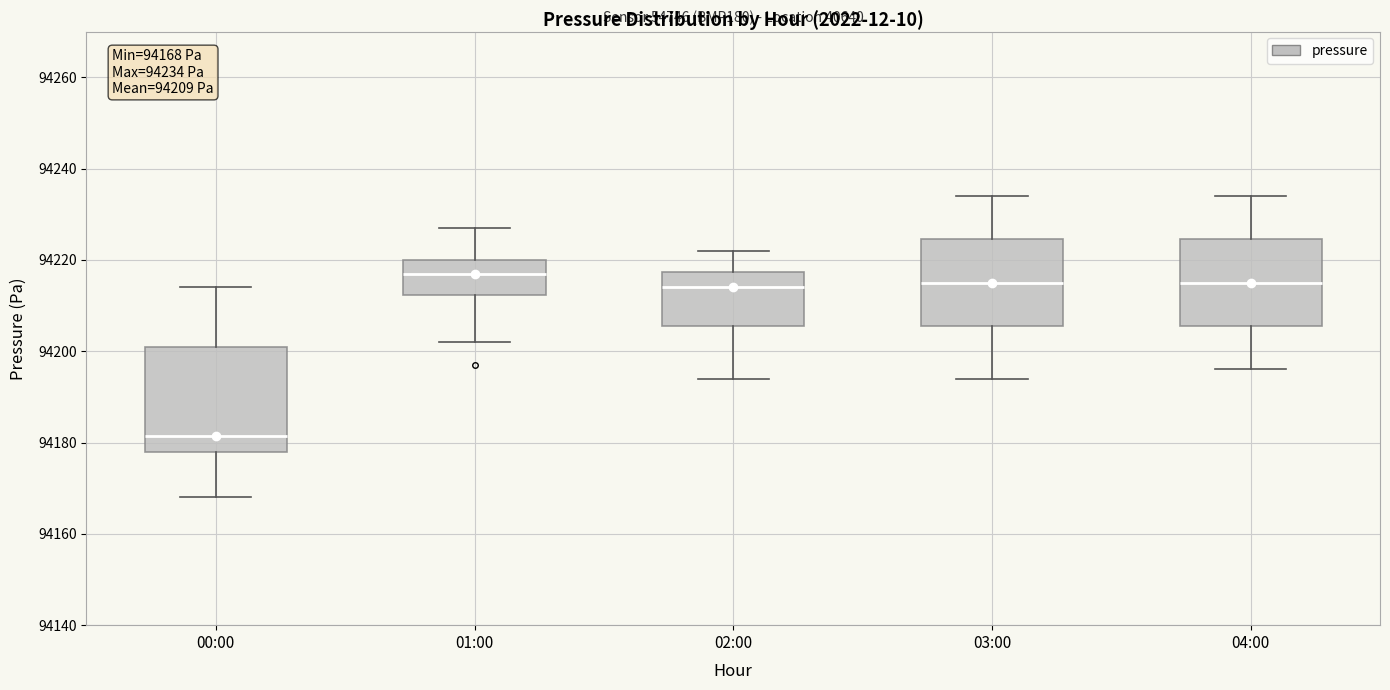

Comparing the boxes themselves (not the whiskers), which one is the tallest?

00:00